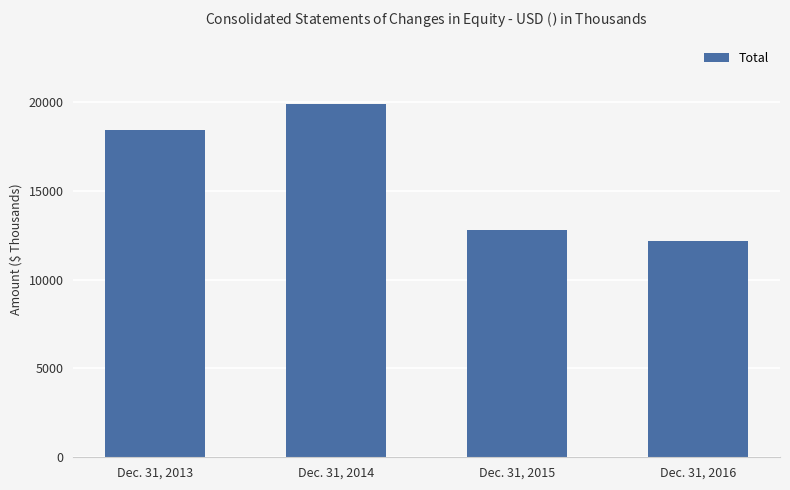

Is it true that the value at Dec. 31, 2013 is 18404?

True